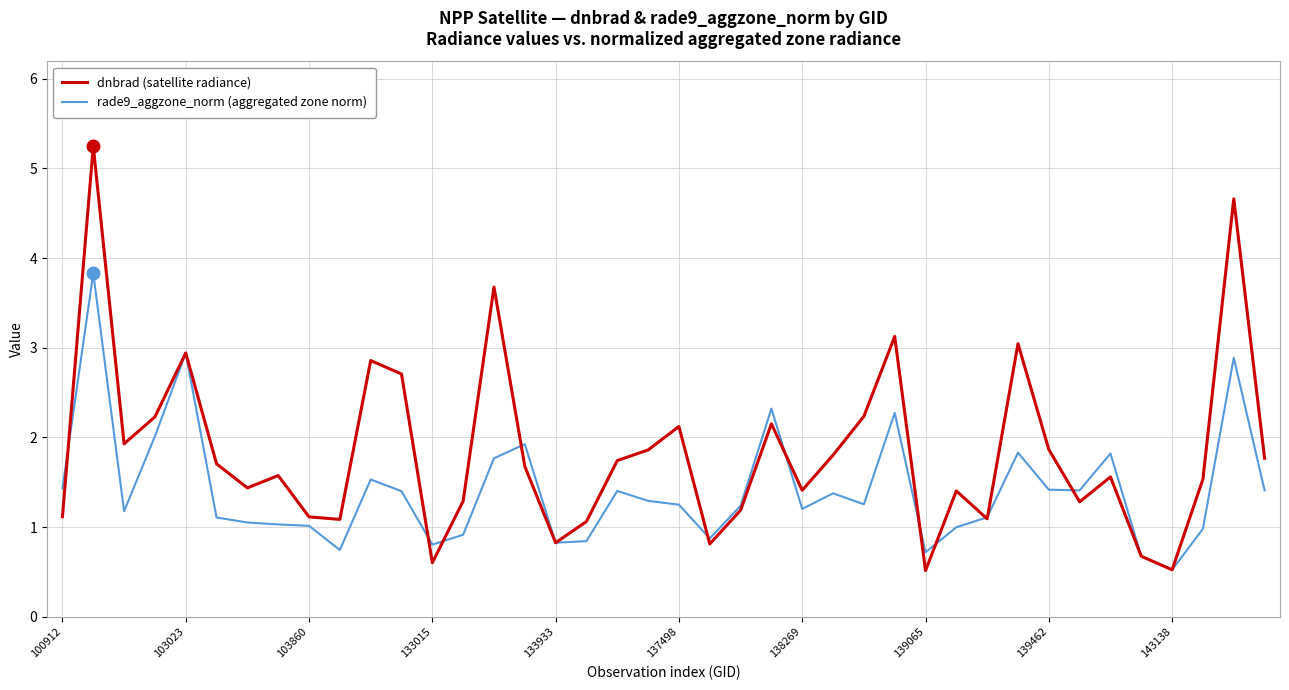

List the series in order of their overall mean, lowest first.

rade9_aggzone_norm (aggregated zone norm), dnbrad (satellite radiance)